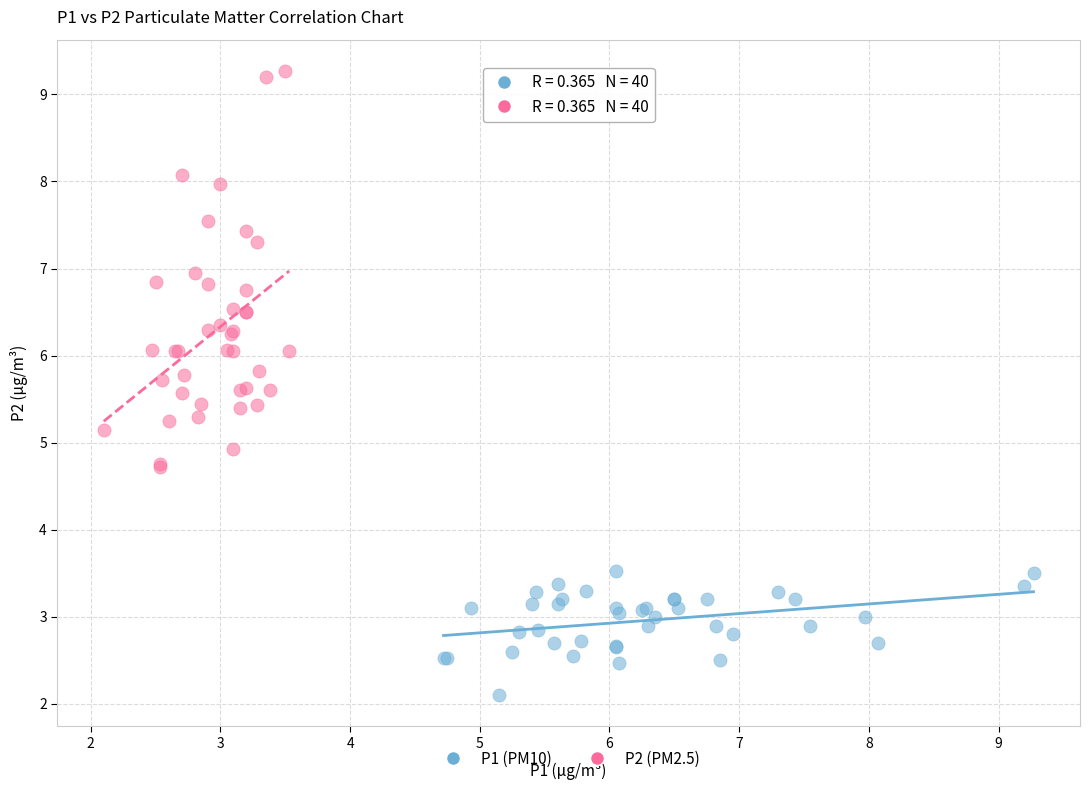

Which series reaches the maximum Y coordinate?

P2 (PM2.5)